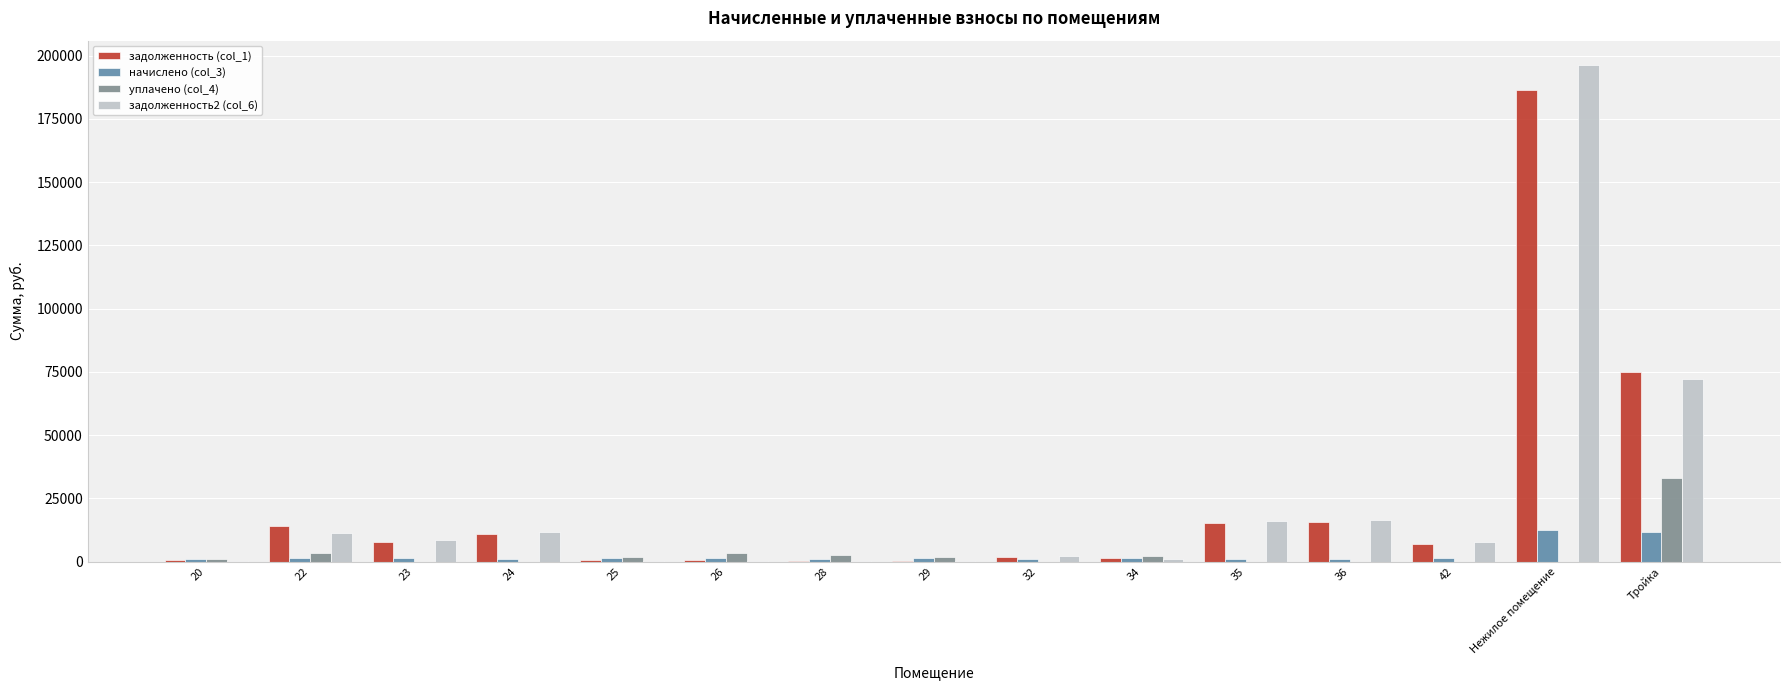

Is the value of задолженность2 (col_6) at 29 greater than the value of начислено (col_3) at Нежилое помещение?

No